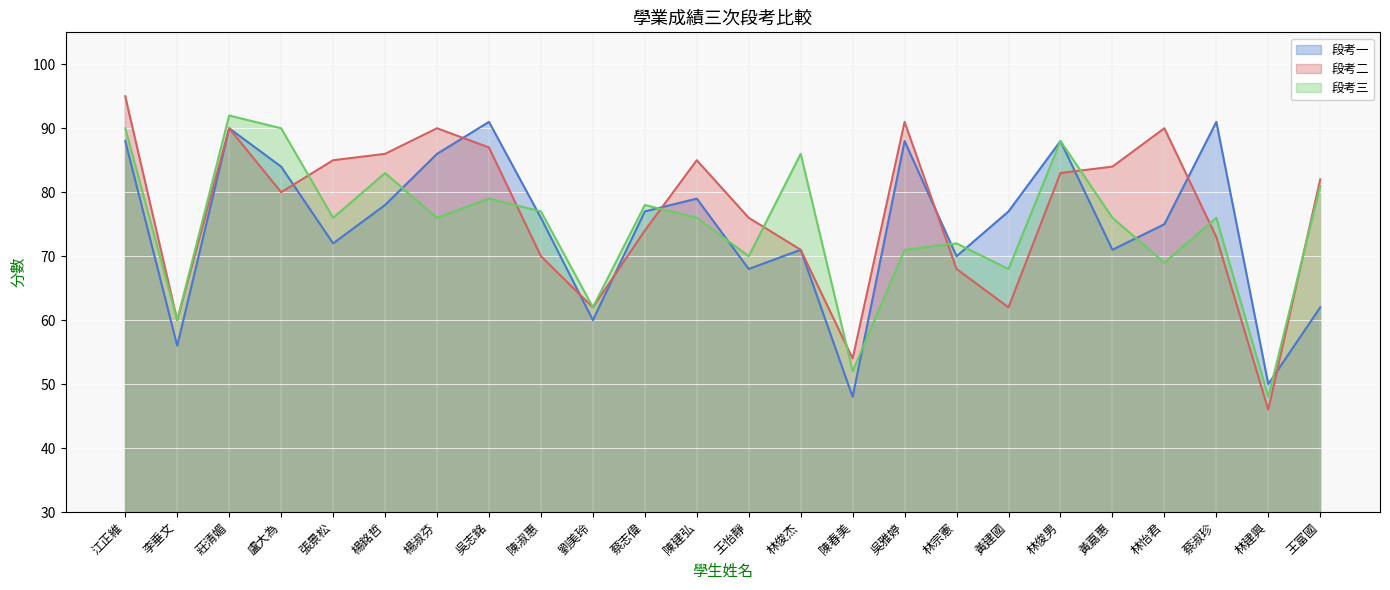

Reading right to left, what are all the values shown in this chart?

段考一: 62	50	91	75	71	88	77	70	88	48	71	68	79	77	60	76	91	86	78	72	84	90	56	88
段考二: 82	46	73	90	84	83	62	68	91	54	71	76	85	74	62	70	87	90	86	85	80	90	60	95
段考三: 81	48	76	69	76	88	68	72	71	52	86	70	76	78	62	77	79	76	83	76	90	92	60	90